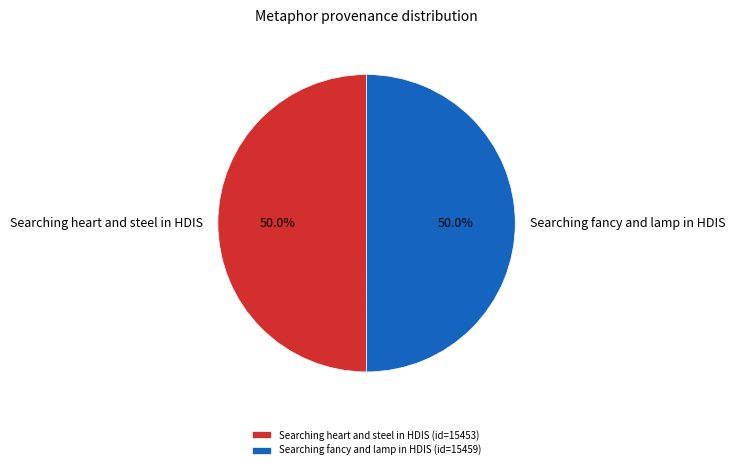

How many slices are in this pie chart?

2